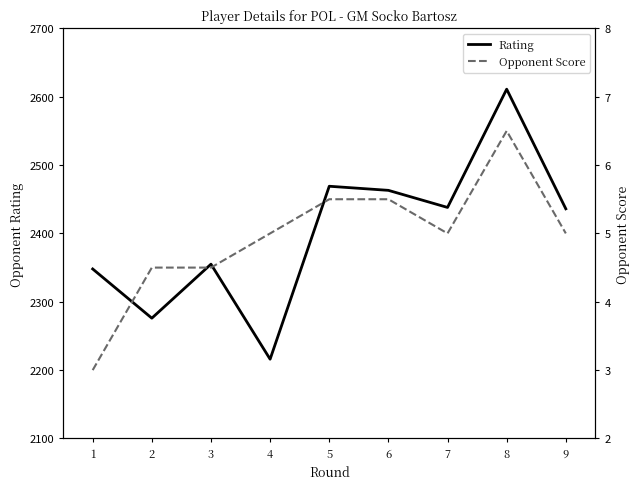

What is the value of the Rating point at the 7th from the left?

2438.0